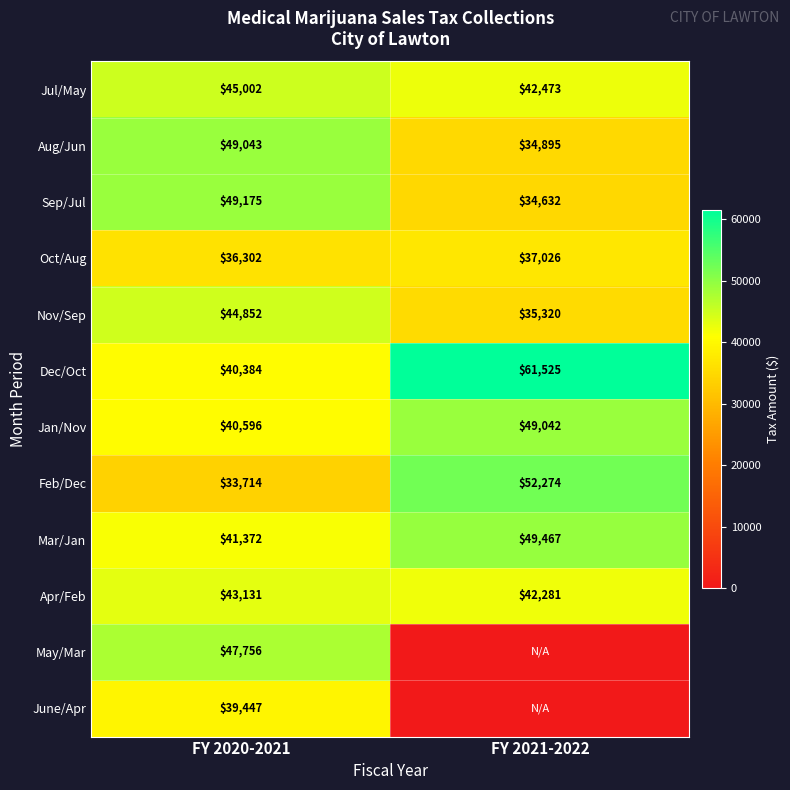

What is the total value across all series at FY 2021-2022?

438935.4